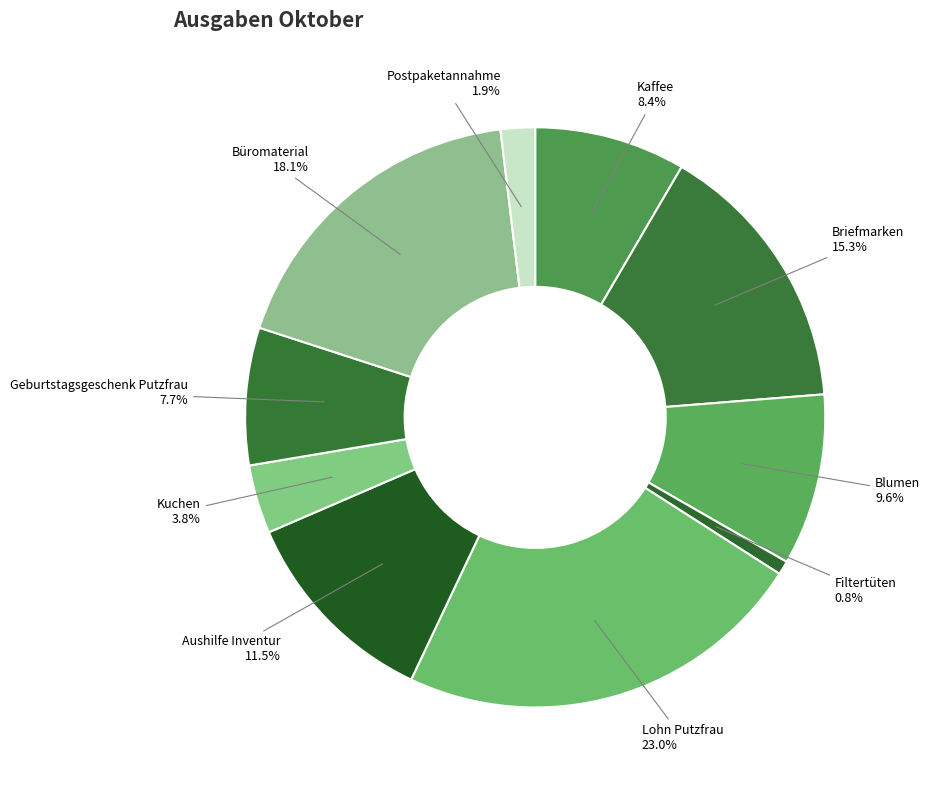

How many slices are in this pie chart?

10